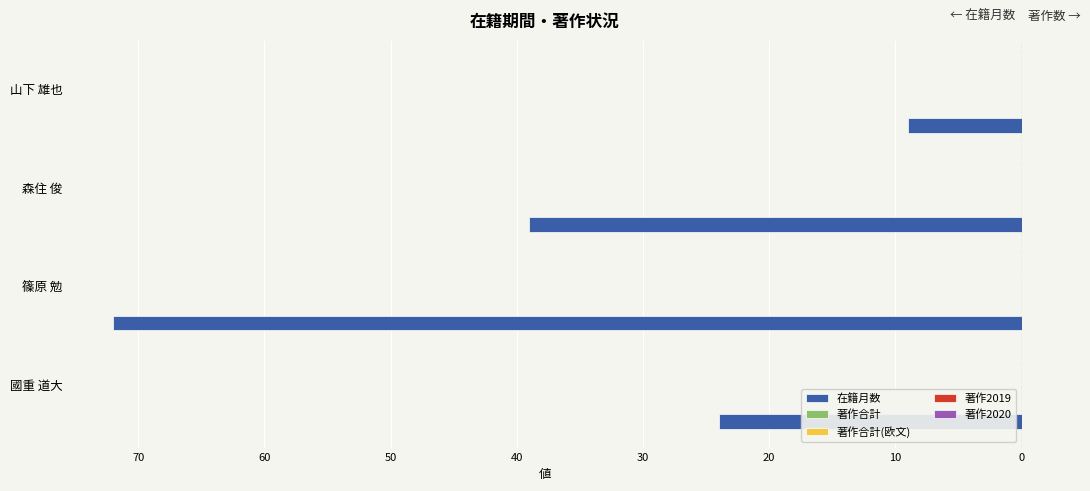

Does the chart contain any negative values?

Yes